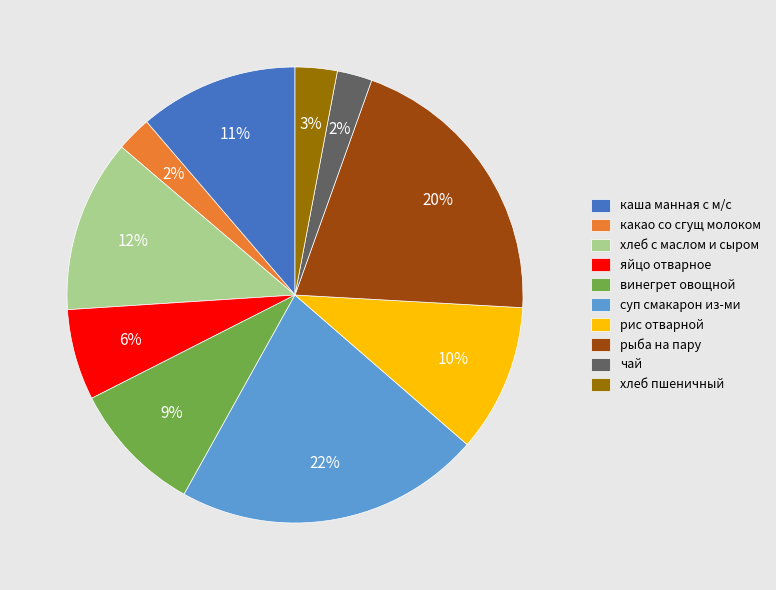

Count the number of slices in the pie.

10